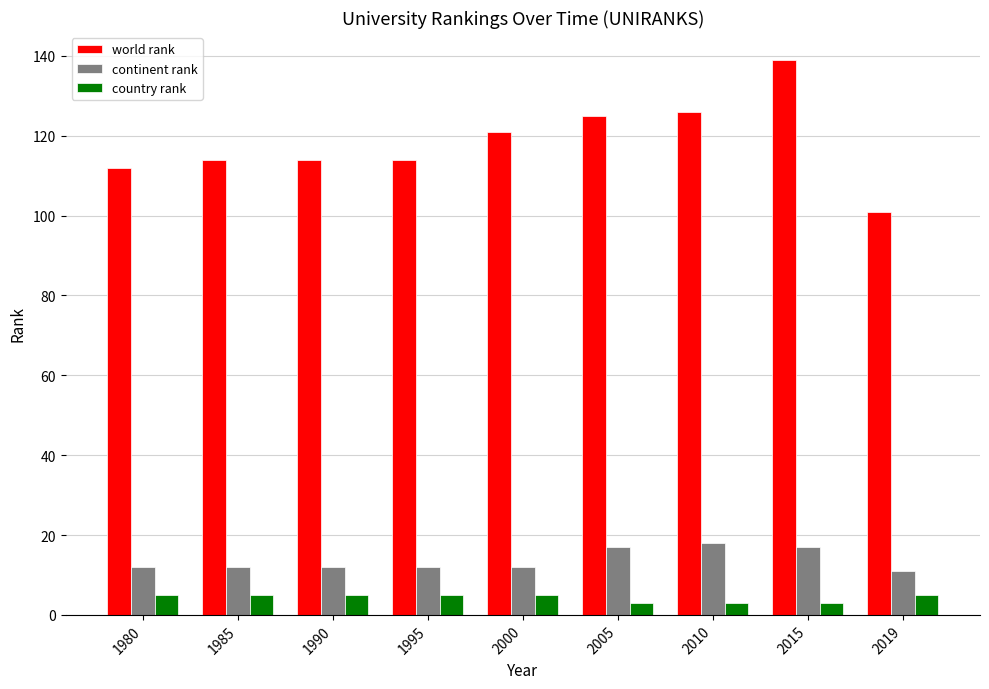

Does the chart contain any negative values?

No